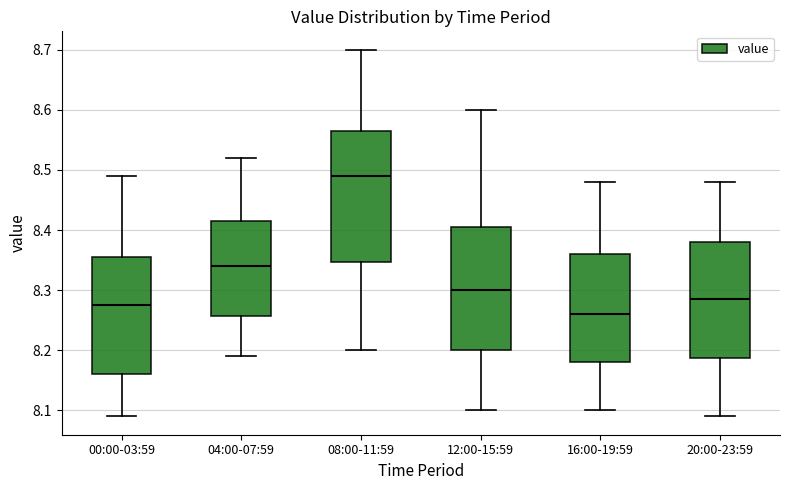

Where does the upper whisker of the box for 00:00-03:59 end on the y-axis? The values are not printed on the chart, so give them approximately, as read against the axis.

8.49